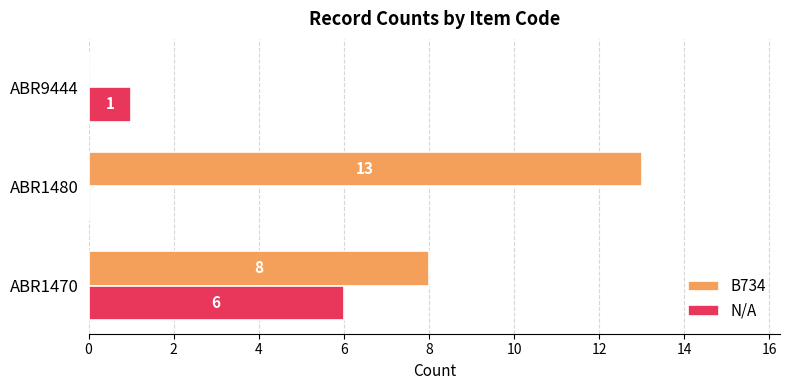

At which label is N/A closest to 3?

ABR9444